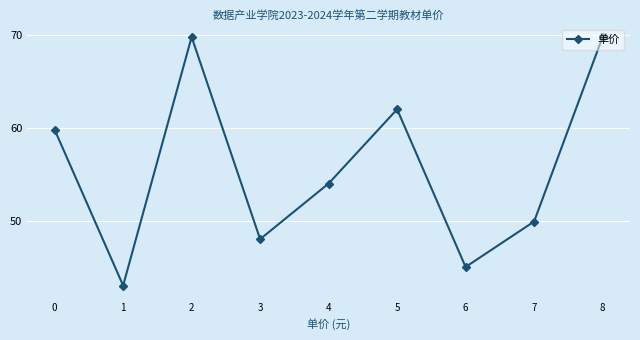

What is the ratio of the value at 2 to the value at 1?

1.6